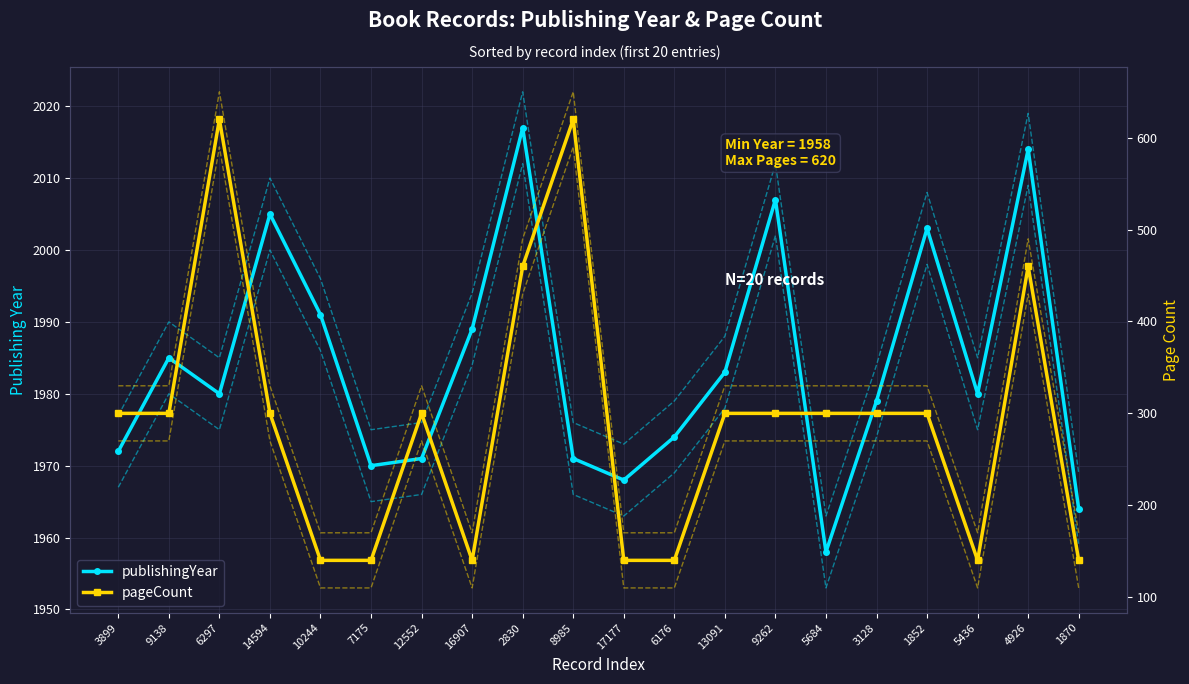

List the series in order of their peak value, highest first.

publishingYear, pageCount